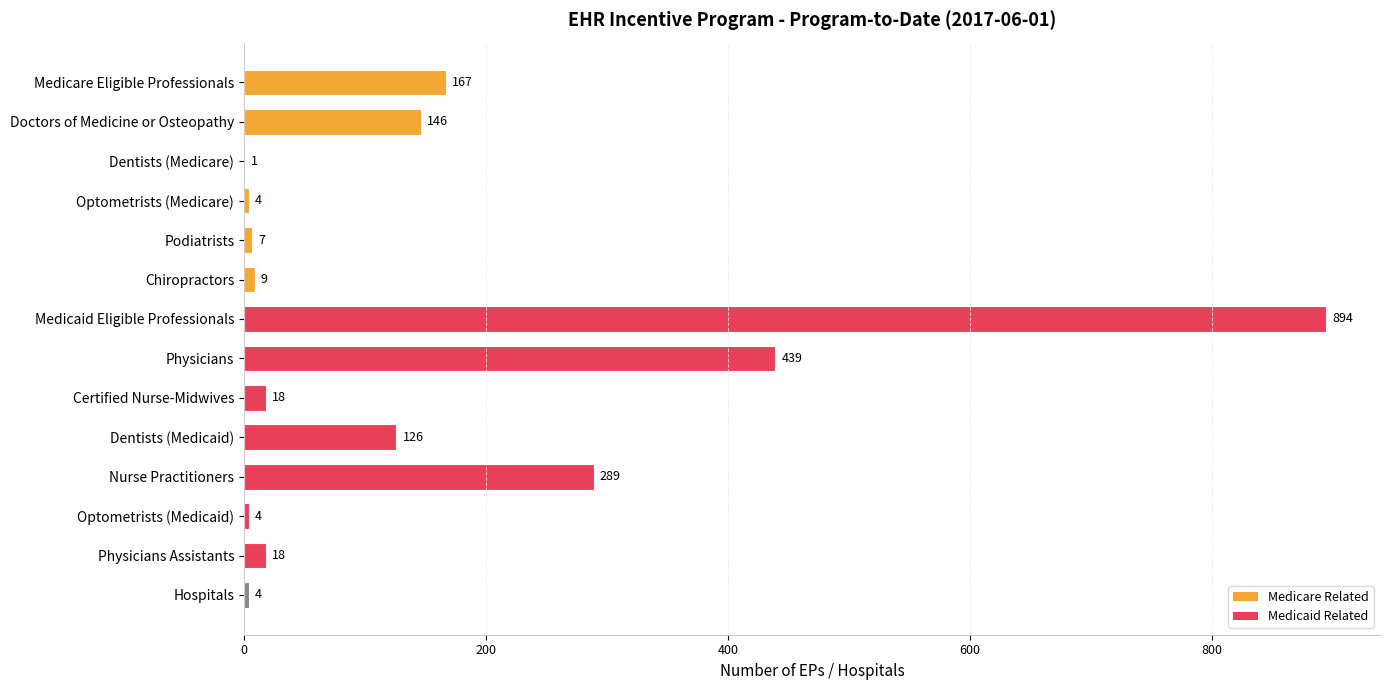

True or false: the data shows 69 at Dentists (Medicaid).

False